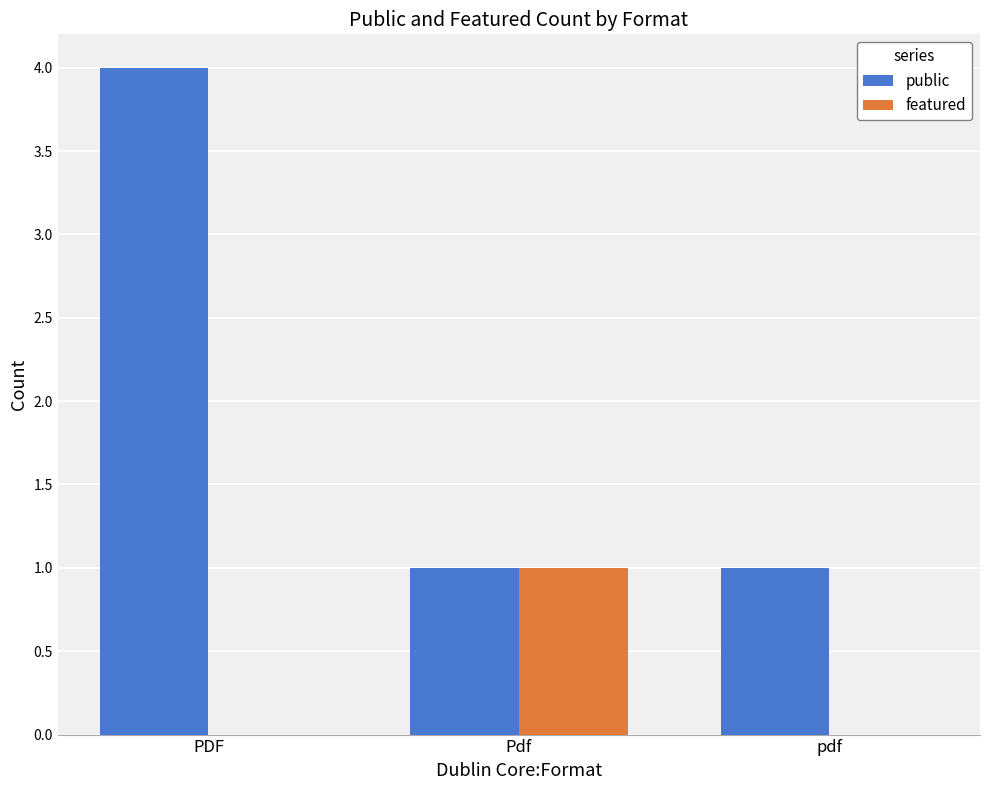

How many series are shown in this chart?

2